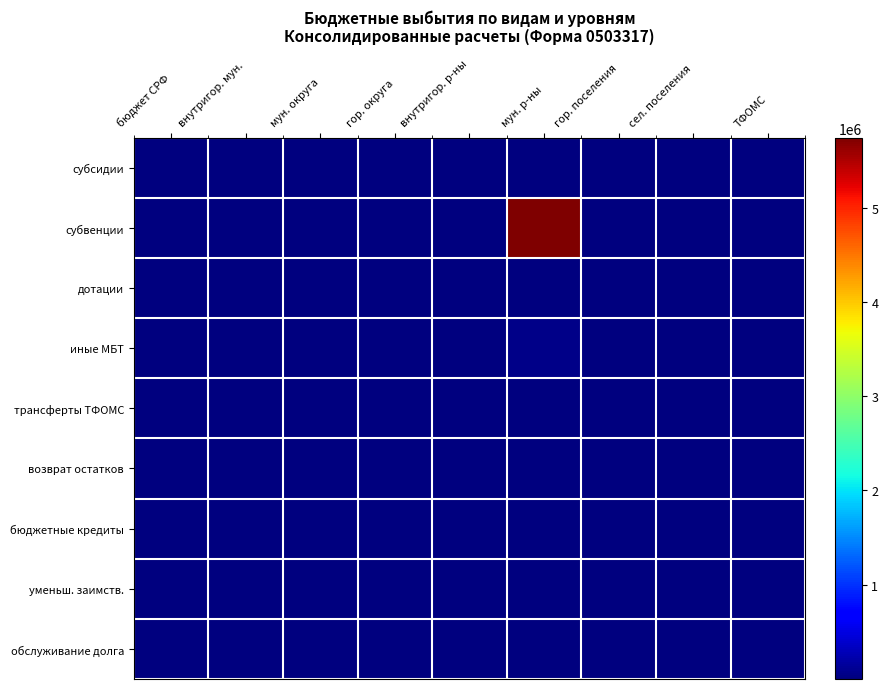

Reading left to right, list all the values displayed in this chart.

субсидии: бюджет СРФ=1872.7	внутригор. мун.=4753.6	мун. округа=3660.0	гор. округа=2993.3	внутригор. р-ны=780.1	мун. р-ны=780.0	гор. поселения=290.4	сел. поселения=4330.9	ТФОМС=3005.6
субвенции: бюджет СРФ=3540.4	внутригор. мун.=102.9	мун. округа=4849.5	гор. округа=4162.2	внутригор. р-ны=1061.7	мун. р-ны=5742014.2	гор. поселения=917.0	сел. поселения=1521.2	ТФОМС=2623.8
дотации: бюджет СРФ=2159.7	внутригор. мун.=1456.1	мун. округа=3059.3	гор. округа=697.5	внутригор. р-ны=1460.7	мун. р-ны=1831.8	гор. поселения=2280.3	сел. поселения=3925.9	ТФОМС=998.4
иные МБТ: бюджет СРФ=2571.2	внутригор. мун.=2962.1	мун. округа=232.3	гор. округа=3037.7	внутригор. р-ны=852.6	мун. р-ны=48730.5	гор. поселения=4744.4	сел. поселения=4828.2	ТФОМС=4042.0
трансферты ТФОМС: бюджет СРФ=1523.1	внутригор. мун.=488.4	мун. округа=3421.2	гор. округа=2200.8	внутригор. р-ны=610.2	мун. р-ны=2475.9	гор. поселения=171.9	сел. поселения=4546.6	ТФОМС=1293.9
возврат остатков: бюджет СРФ=3312.6	внутригор. мун.=1558.6	мун. округа=2600.3	гор. округа=2733.6	внутригор. р-ны=924.3	мун. р-ны=4847.9	гор. поселения=3875.7	сел. поселения=4697.5	ТФОМС=4474.1
бюджетные кредиты: бюджет СРФ=2989.5	внутригор. мун.=4609.4	мун. округа=442.5	гор. округа=979.9	внутригор. р-ны=226.1	мун. р-ны=1626.7	гор. поселения=1943.4	сел. поселения=1356.7	ТФОМС=4143.7
уменьш. заимств.: бюджет СРФ=1783.8	внутригор. мун.=1404.7	мун. округа=2713.5	гор. округа=704.6	внутригор. р-ны=4011.0	мун. р-ны=372.8	гор. поселения=4934.4	сел. поселения=3861.2	ТФОМС=993.6
обслуживание долга: бюджет СРФ=27.6	внутригор. мун.=4077.3	мун. округа=3534.3	гор. округа=3645.0	внутригор. р-ны=3856.4	мун. р-ны=370.2	гор. поселения=1792.3	сел. поселения=579.3	ТФОМС=4315.5